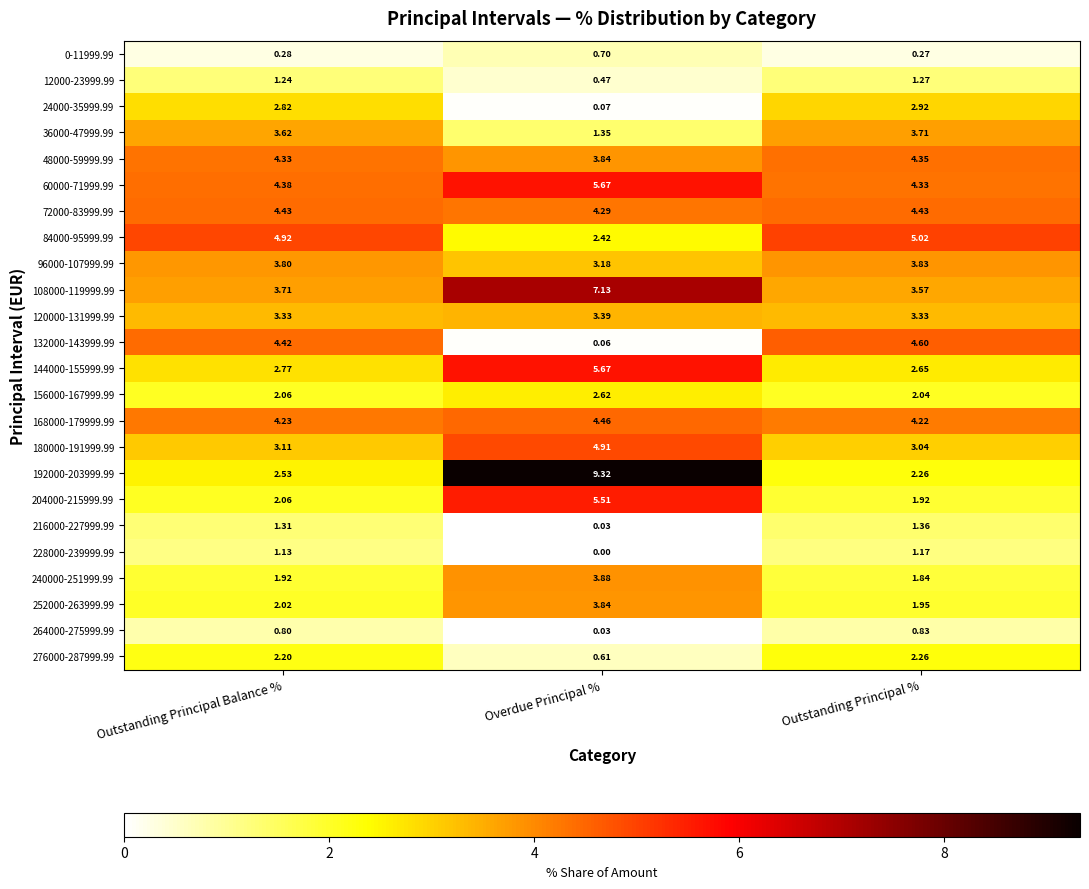

Where is 192000-203999.99 nearest to the value 5?

Outstanding Principal Balance %